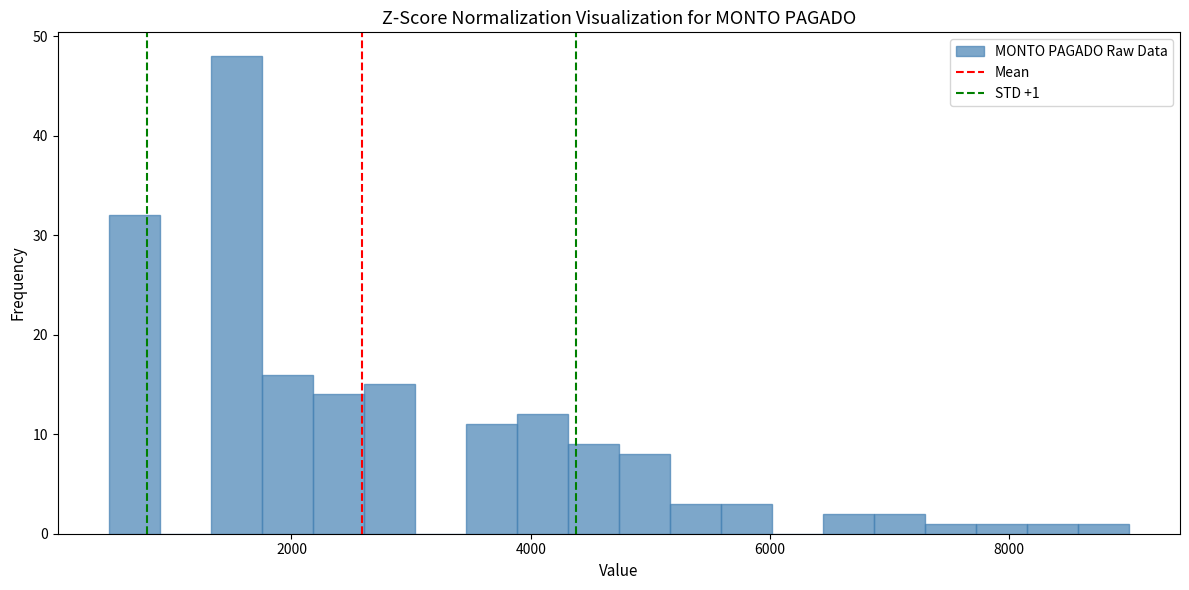

Read against the x-axis, roughly where is the centre of the tallest bar?

1600